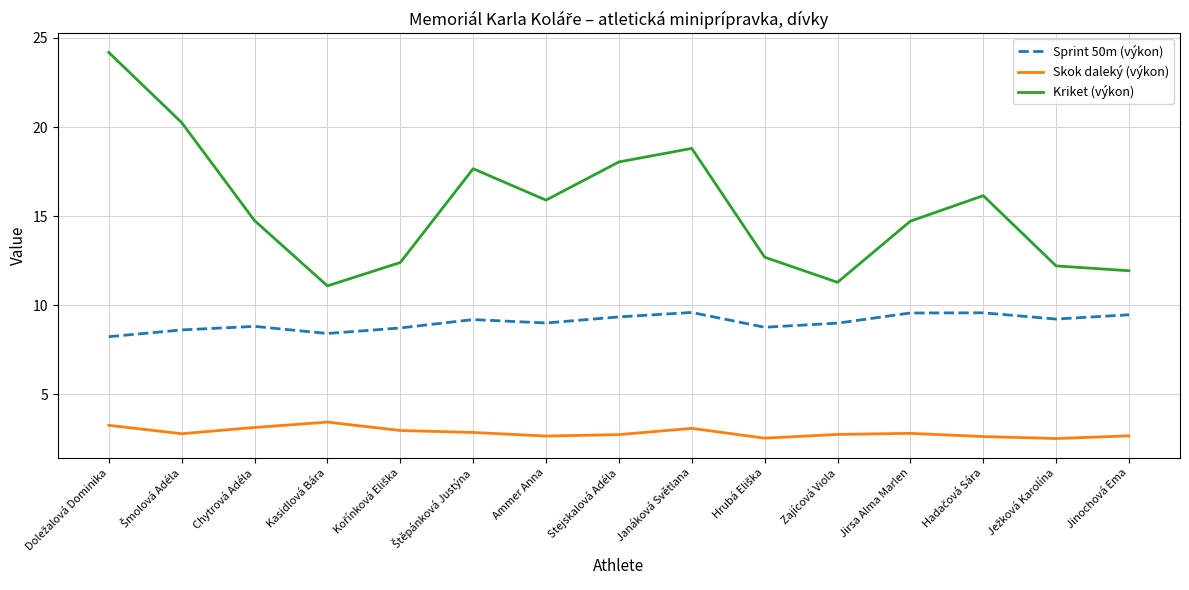

True or false: Kriket (výkon) and Sprint 50m (výkon) cross at least once.

False